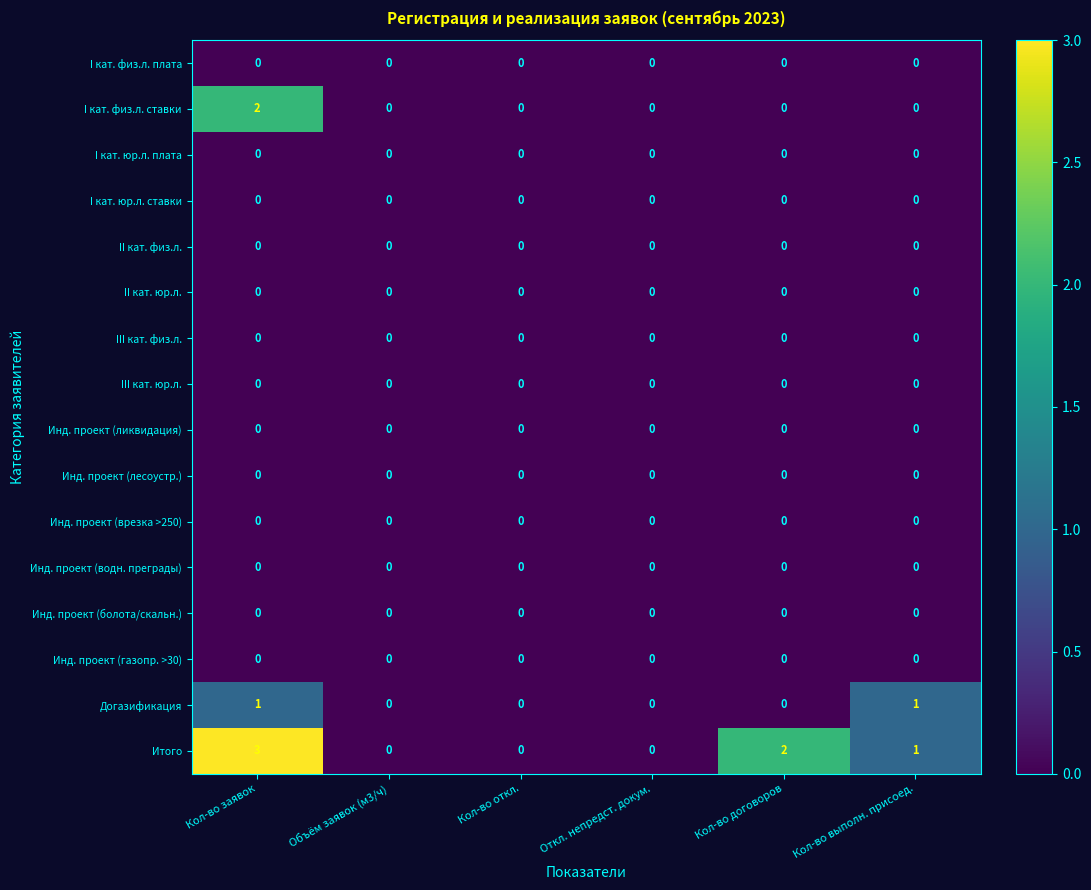

Between Кол-во заявок and Кол-во откл., which series saw the biggest shift?

Итого